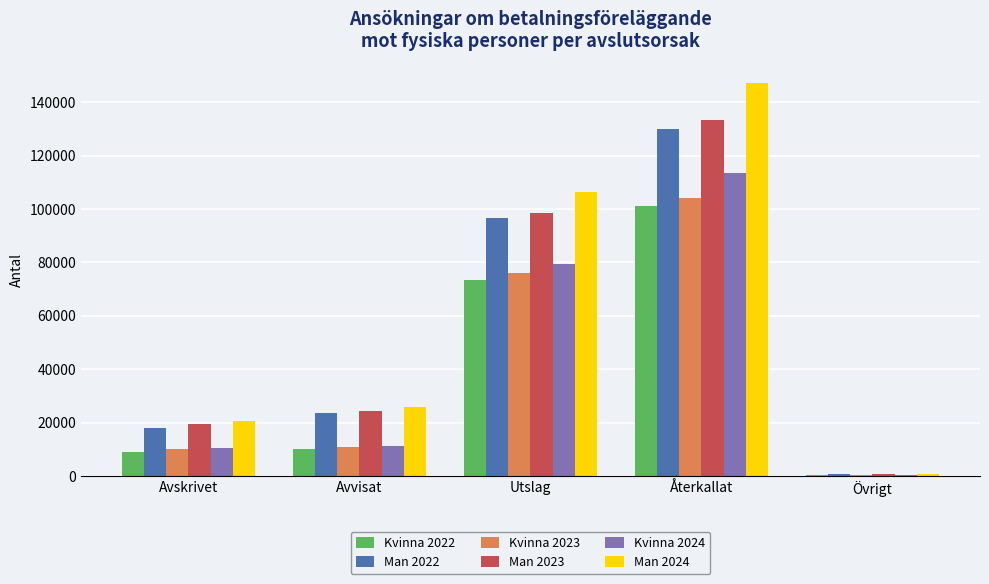

At which category is the sum across all series the highest?

Återkallat